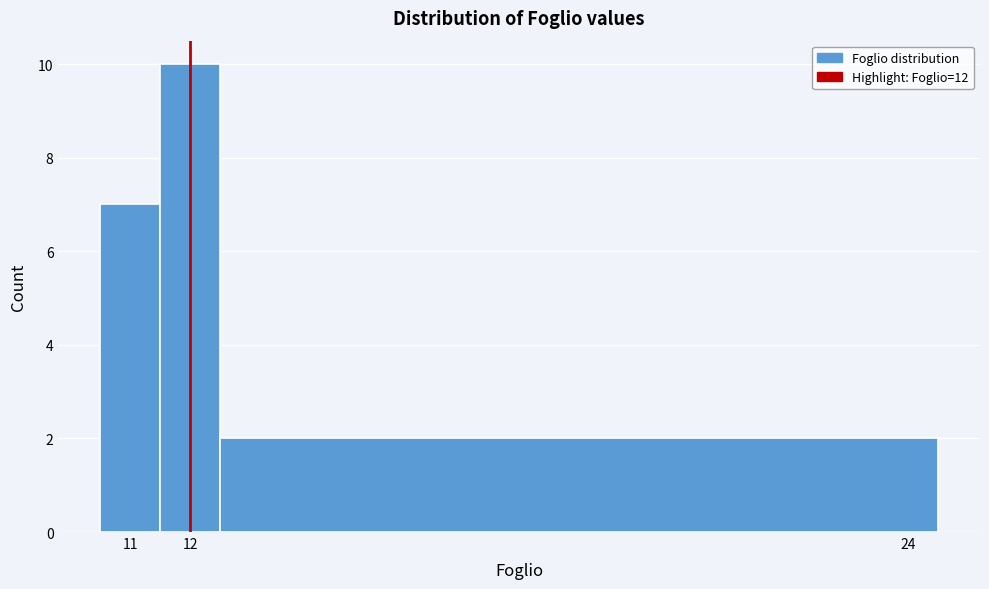

Which range on the x-axis has the tallest bar?

11.5 to 12.5